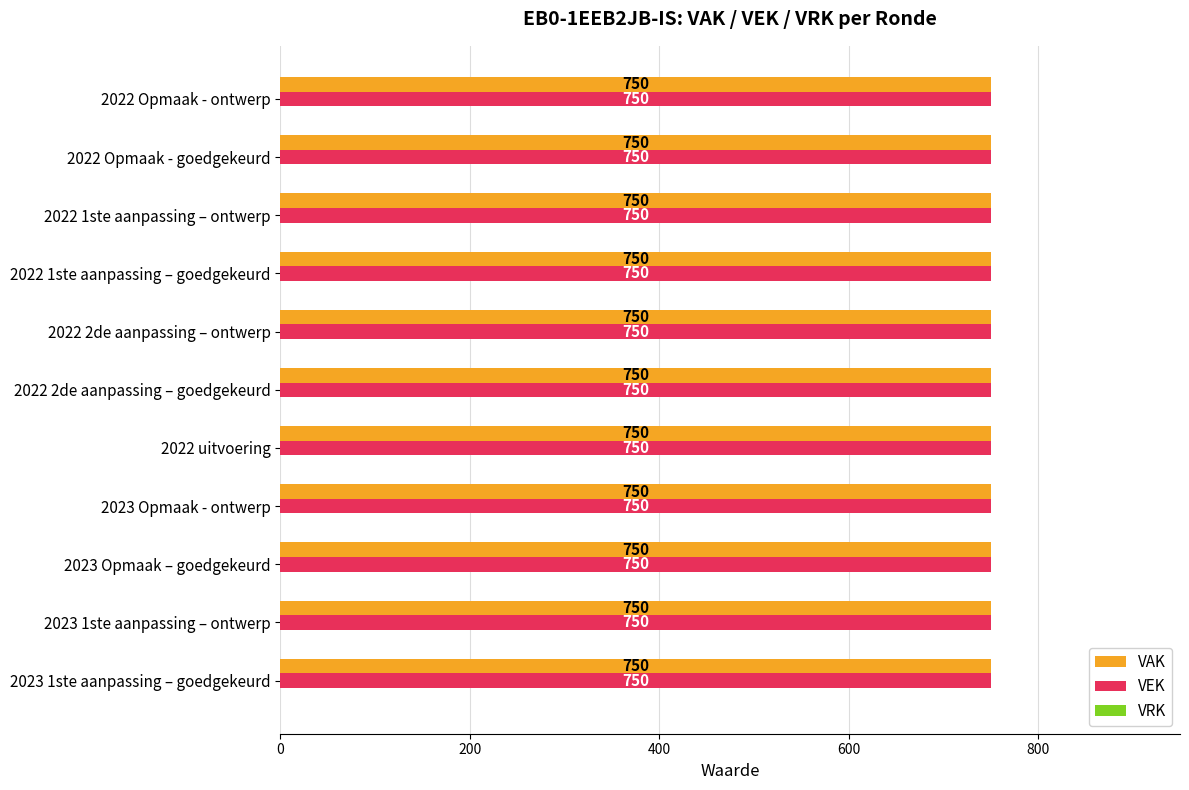

What is the value of the VEK bar at the 1st from the left?

750